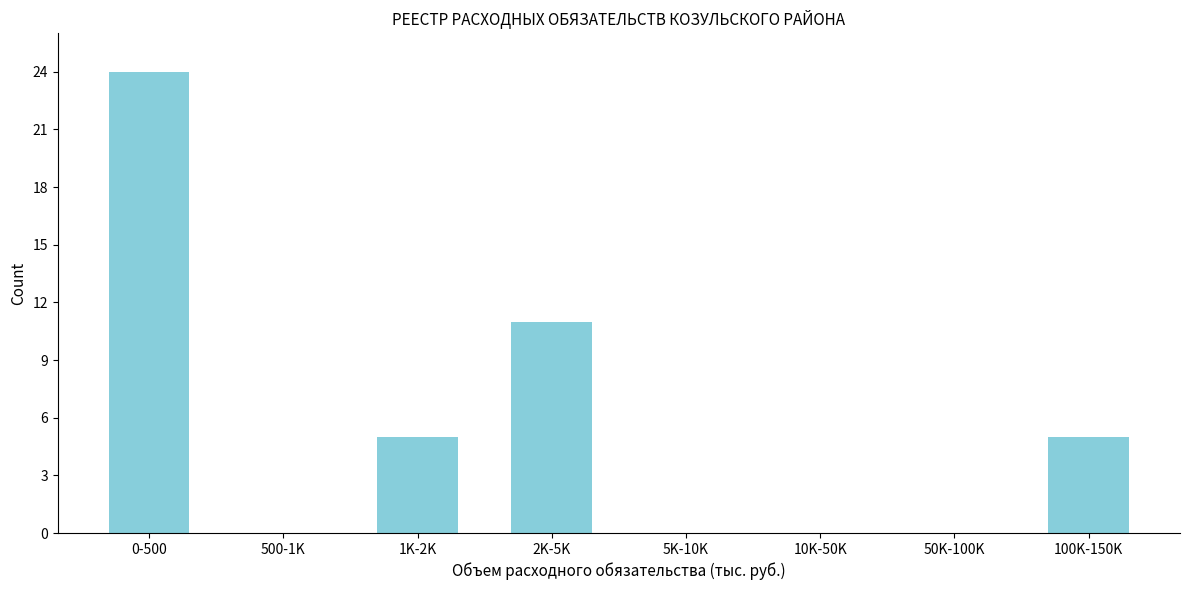

Which label corresponds to the largest value in the chart?

0-500